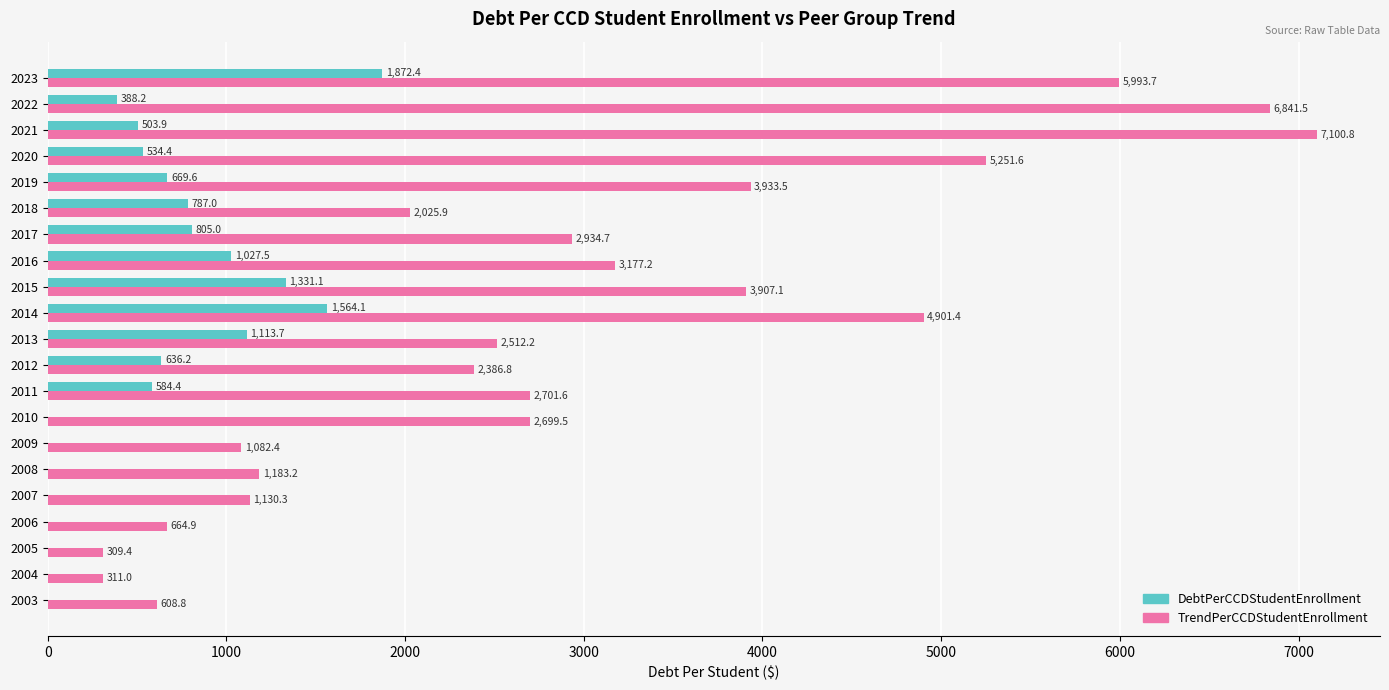

Between 2007 and 2013, which series saw the biggest shift?

TrendPerCCDStudentEnrollment